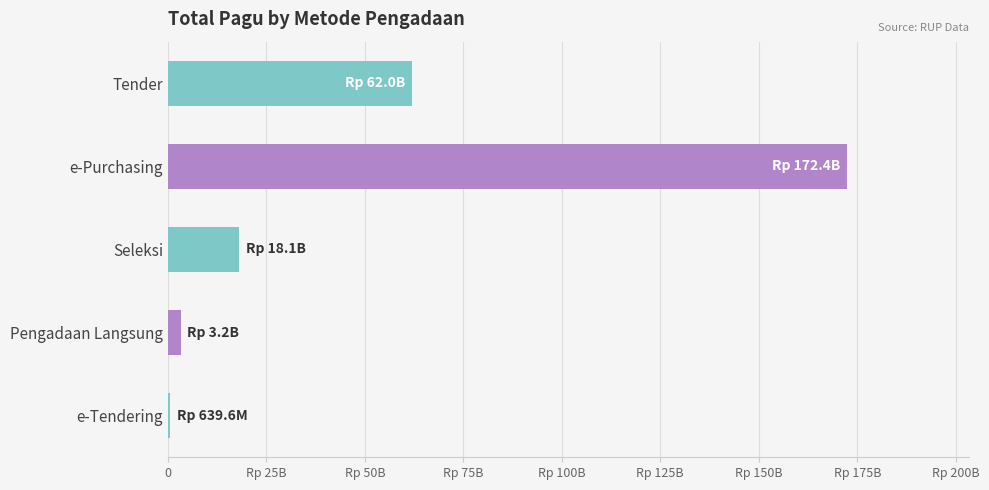

What is the minimum value shown in the chart?

639600000